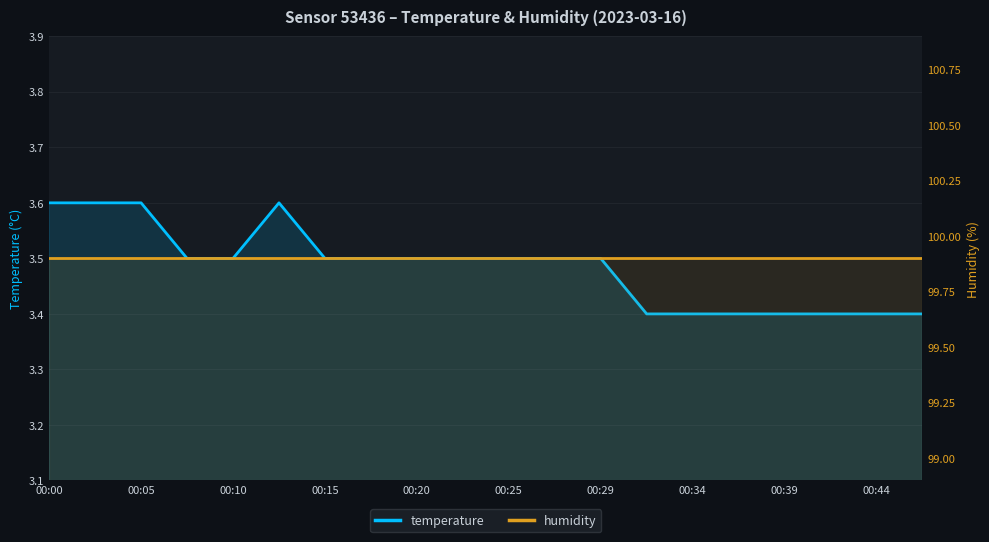

How many temperature values are between 3 and 4?

20